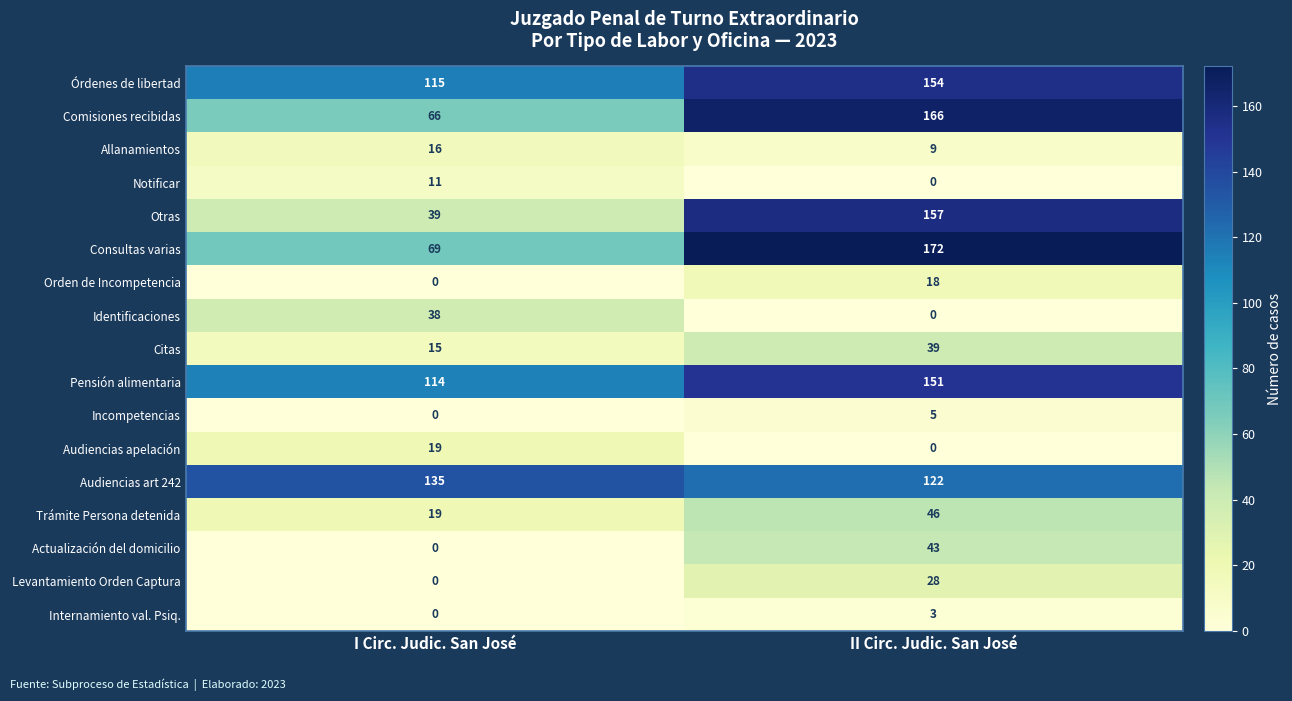

True or false: Otras has a value of 39 at I Circ. Judic. San José.

True